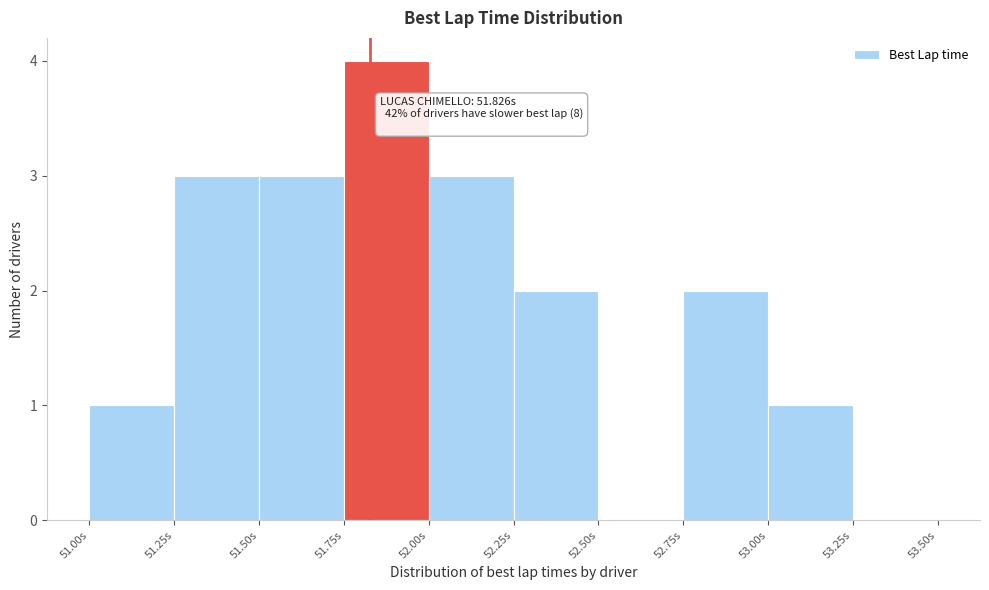

Which range on the x-axis has the tallest bar?

51.75 to 52.00